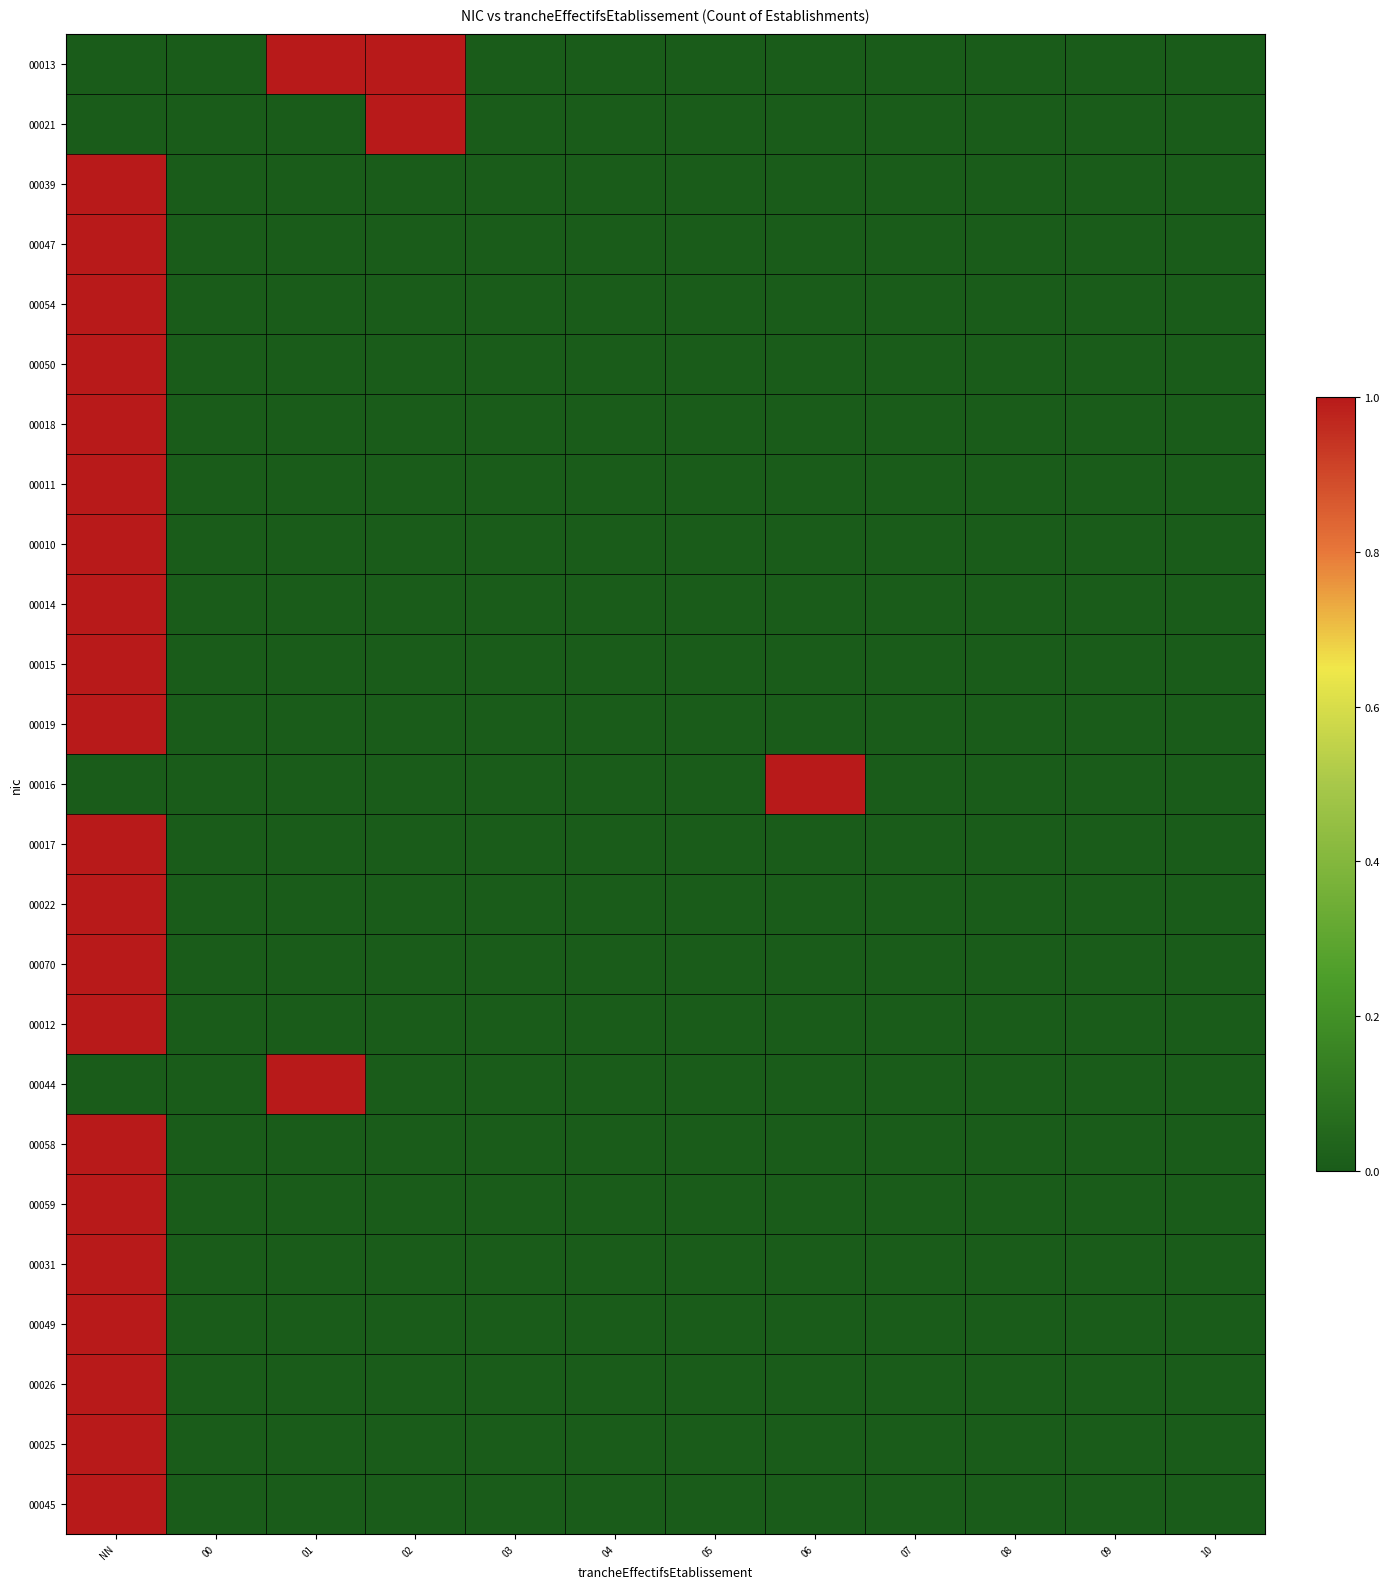

What is the maximum value shown in the chart?

1